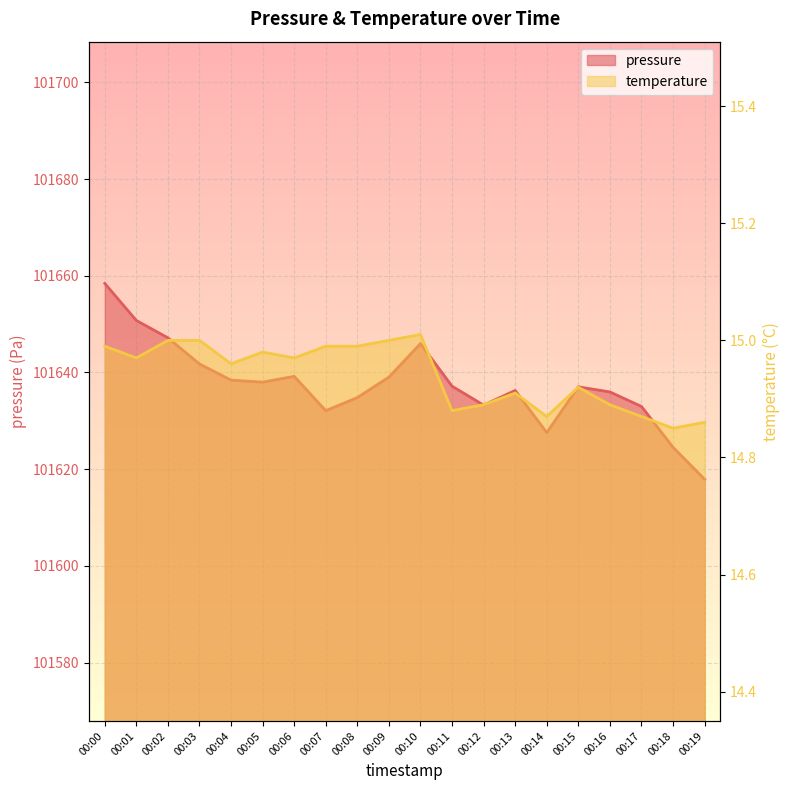

Reading left to right, list all the values displayed in this chart.

pressure: 101658.4	101650.8	101647.2	101641.8	101638.4	101638.0	101639.2	101632.1	101634.8	101639.0	101646.0	101637.2	101633.2	101636.3	101627.6	101637.0	101636.0	101633.0	101624.5	101617.9
temperature: 15.0	15.0	15.0	15.0	15.0	15.0	15.0	15.0	15.0	15.0	15.0	14.9	14.9	14.9	14.9	14.9	14.9	14.9	14.8	14.9